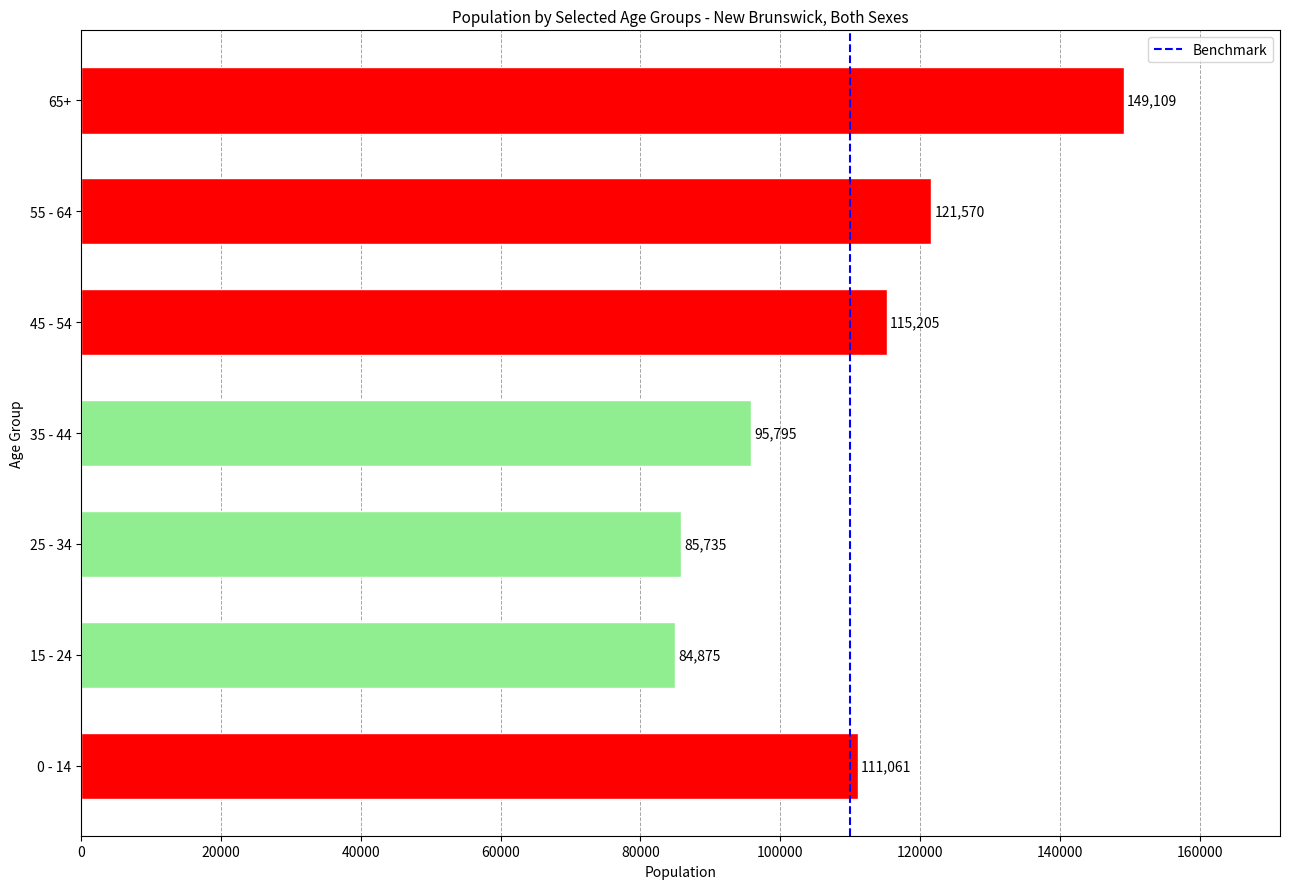

How many series are shown in this chart?

1